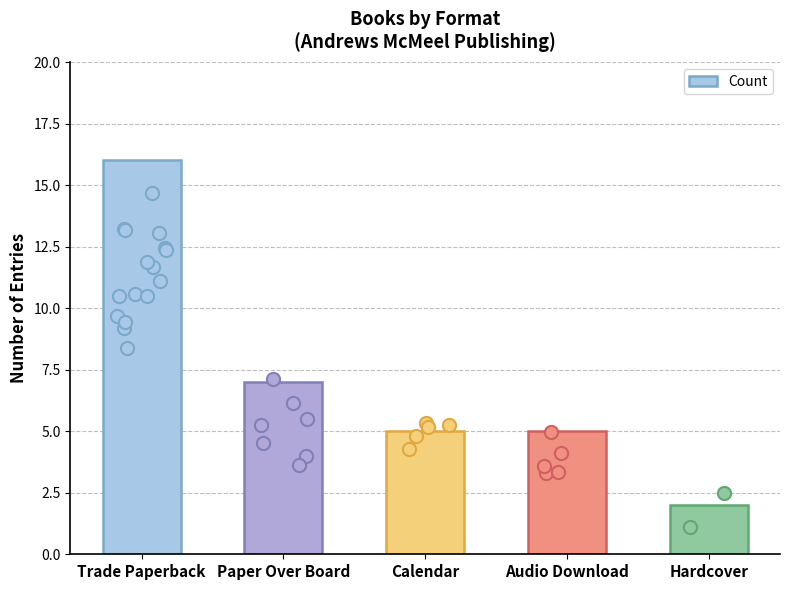

What is the change in value from Audio Download to Hardcover?

-3